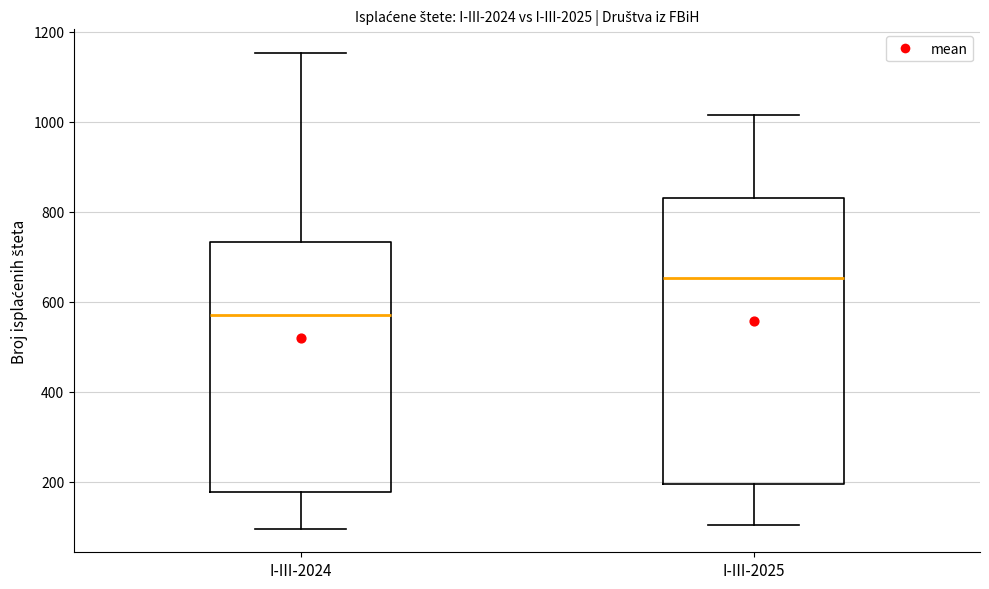

Which box's median line is the lowest?

I-III-2024